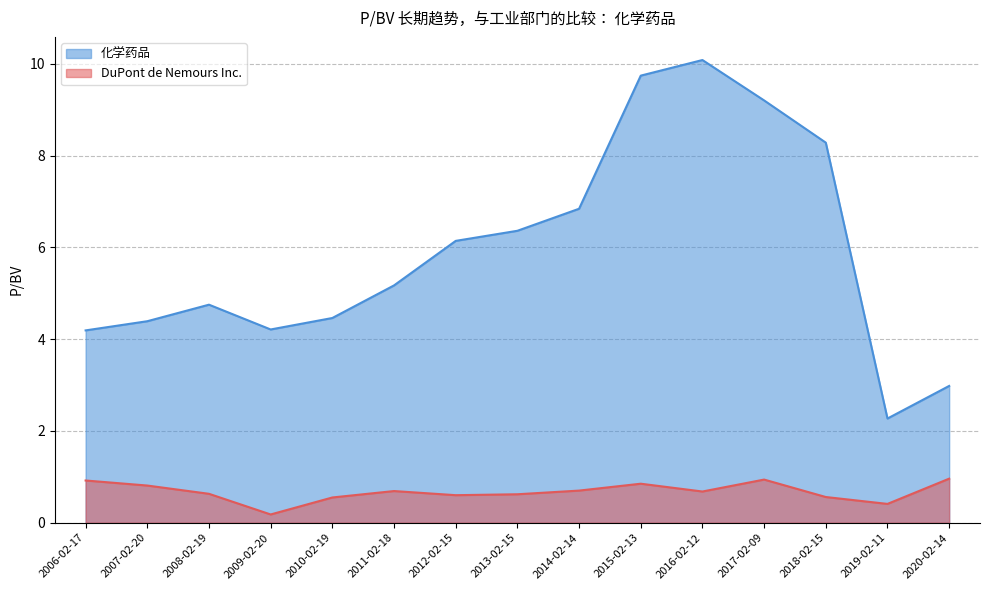

Reading left to right, transcribe all the data shown in this chart.

DuPont de Nemours Inc.: 2020-02-14=1.0	2019-02-11=0.4	2018-02-15=0.6	2017-02-09=0.9	2016-02-12=0.7	2015-02-13=0.8	2014-02-14=0.7	2013-02-15=0.6	2012-02-15=0.6	2011-02-18=0.7	2010-02-19=0.6	2009-02-20=0.2	2008-02-19=0.6	2007-02-20=0.8	2006-02-17=0.9
化学药品: 2020-02-14=3.0	2019-02-11=2.3	2018-02-15=8.3	2017-02-09=9.2	2016-02-12=10.1	2015-02-13=9.7	2014-02-14=6.8	2013-02-15=6.4	2012-02-15=6.1	2011-02-18=5.2	2010-02-19=4.5	2009-02-20=4.2	2008-02-19=4.8	2007-02-20=4.4	2006-02-17=4.2